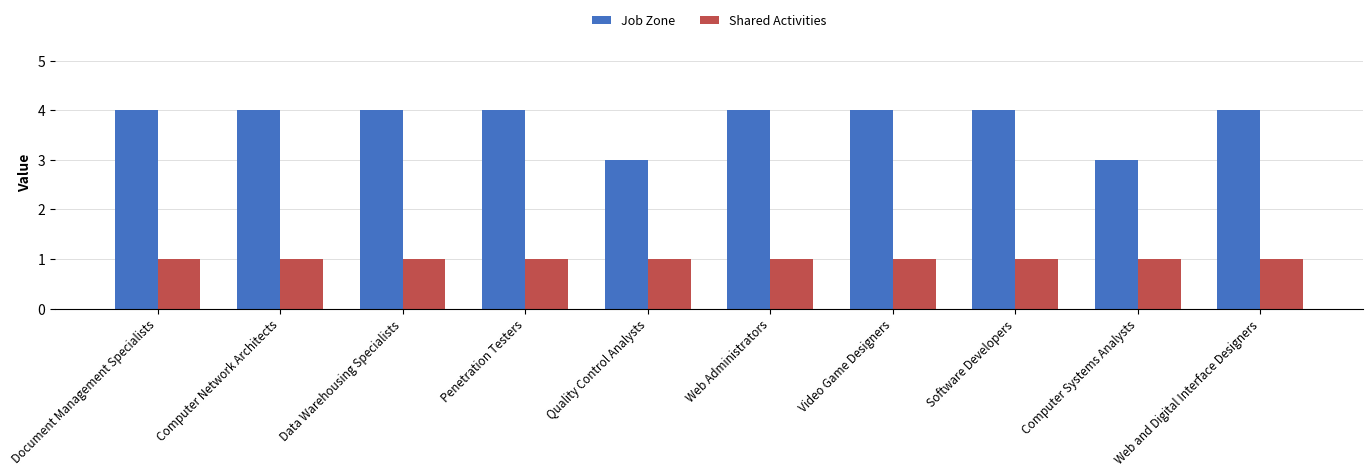

What is the greatest value displayed?

4